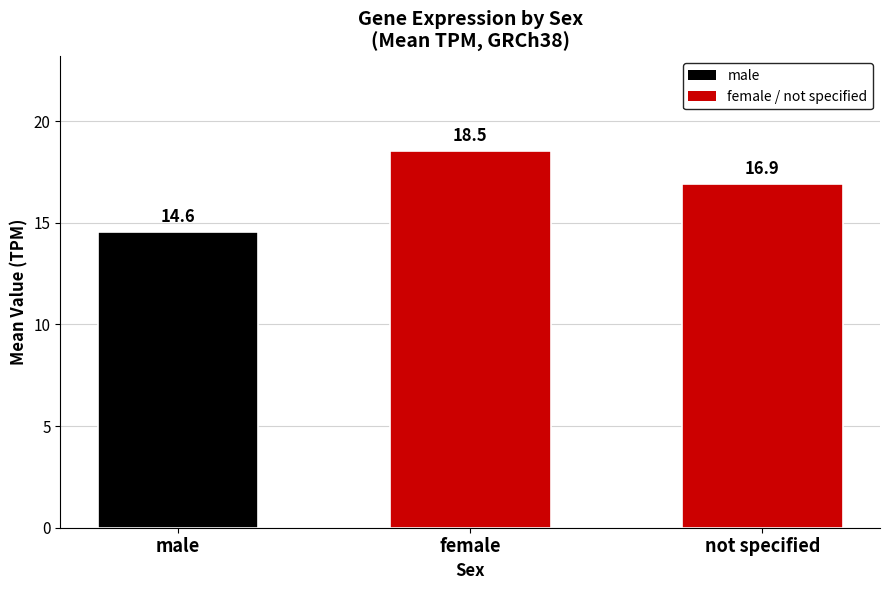

Reading right to left, what are all the values shown in this chart?

16.9	18.5	14.6